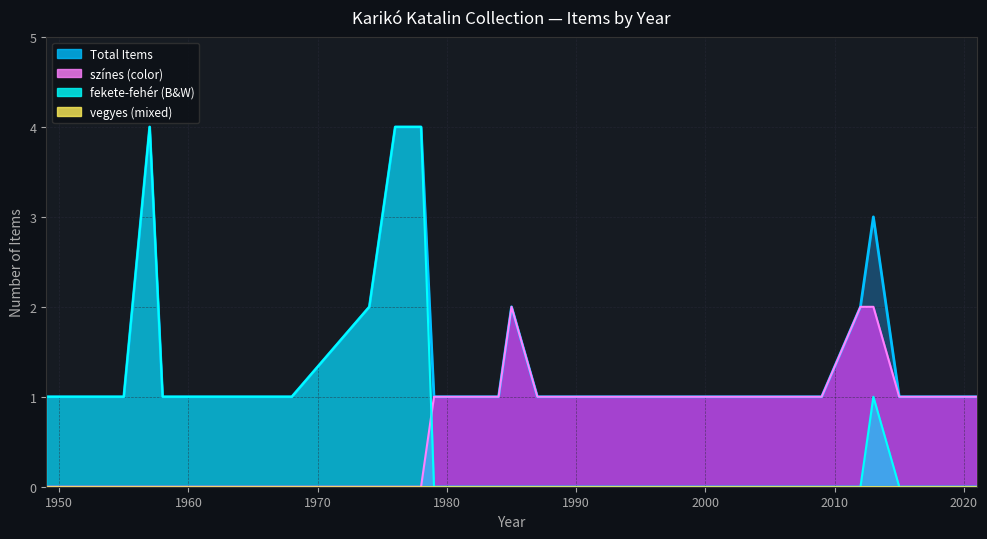

How many lines are shown in the chart?

4